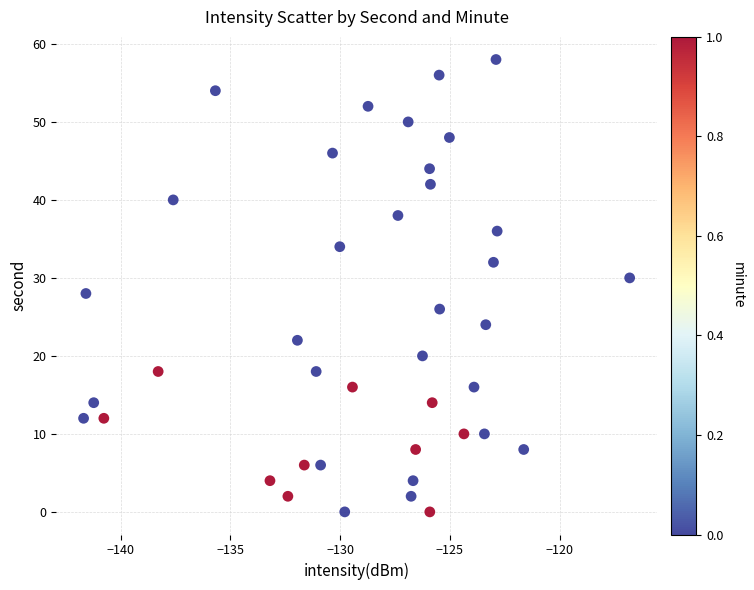

What is the range of Y values (max minus min)?

58